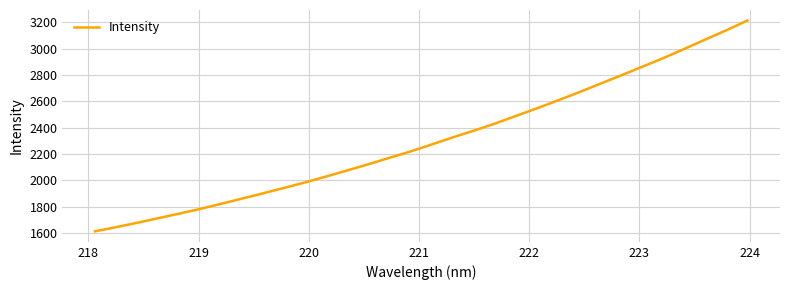

True or false: the data has more than 1 interior local peaks.

False